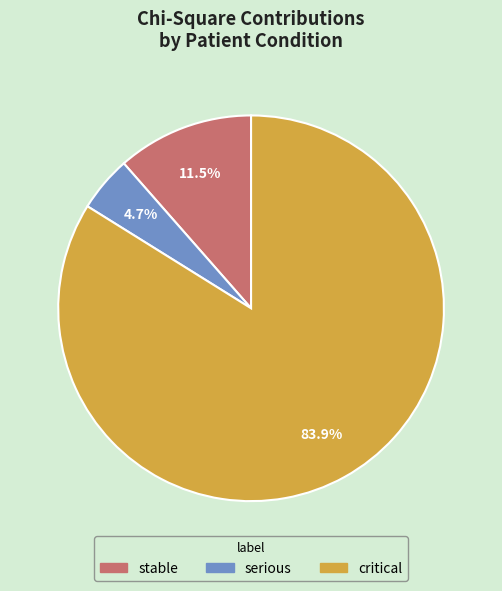

Which slice is the smallest?

serious